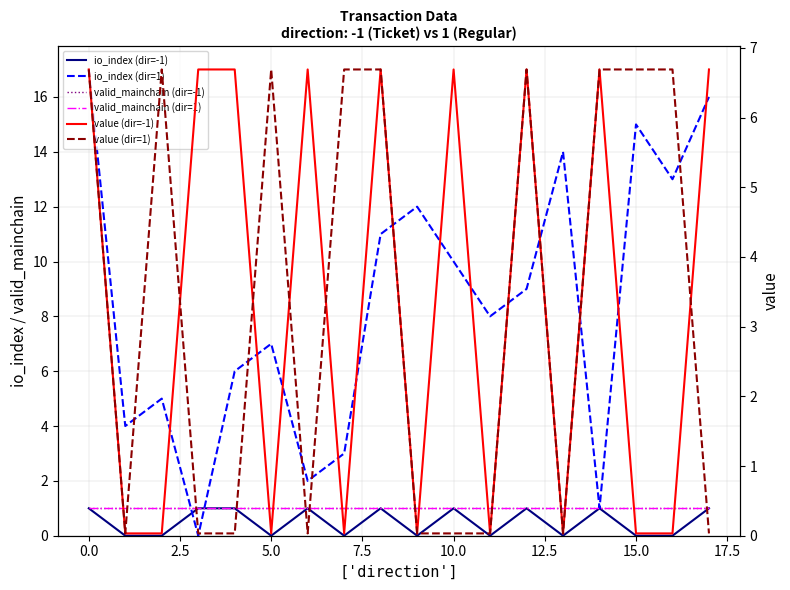

What is the minimum value for valid_mainchain (dir=1)?

1.0